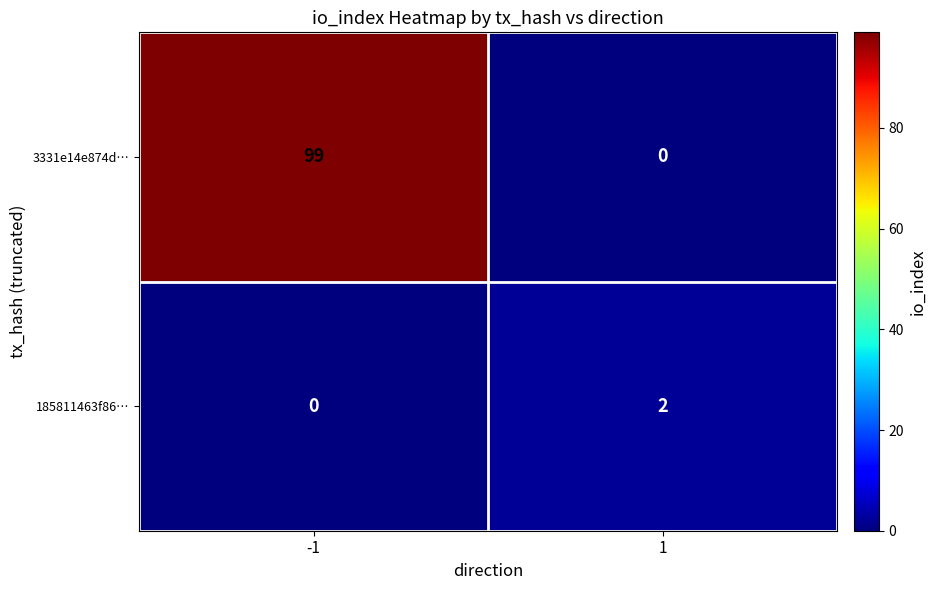

Reading right to left, what are all the values shown in this chart?

3331e14e874d…: 1=0	-1=99
185811463f86…: 1=2	-1=0